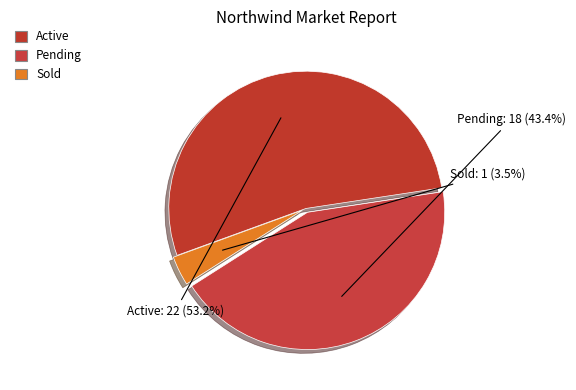

How many slices are in this pie chart?

3